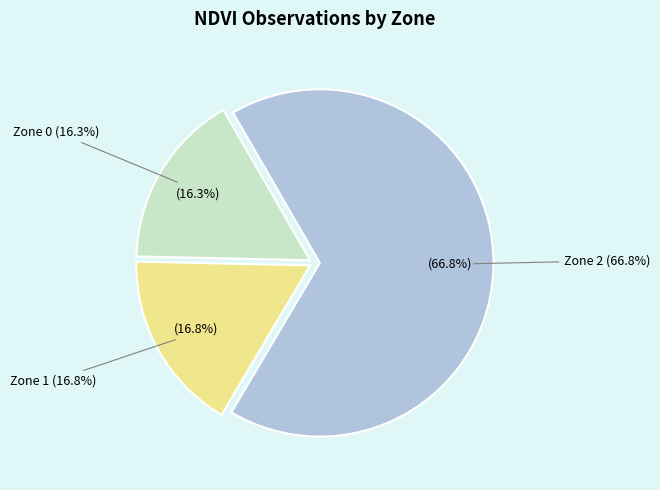

How many segments does this pie chart have?

3